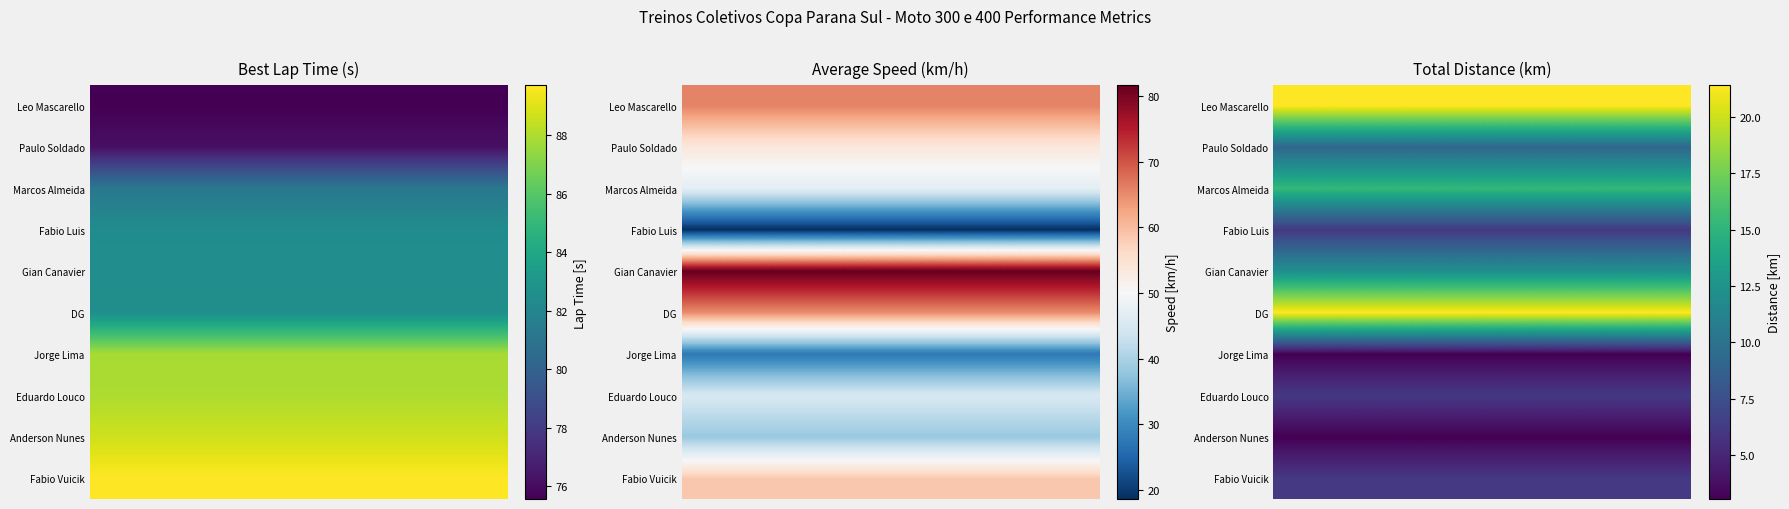

How many values in the Total Distance series are below 9?

5